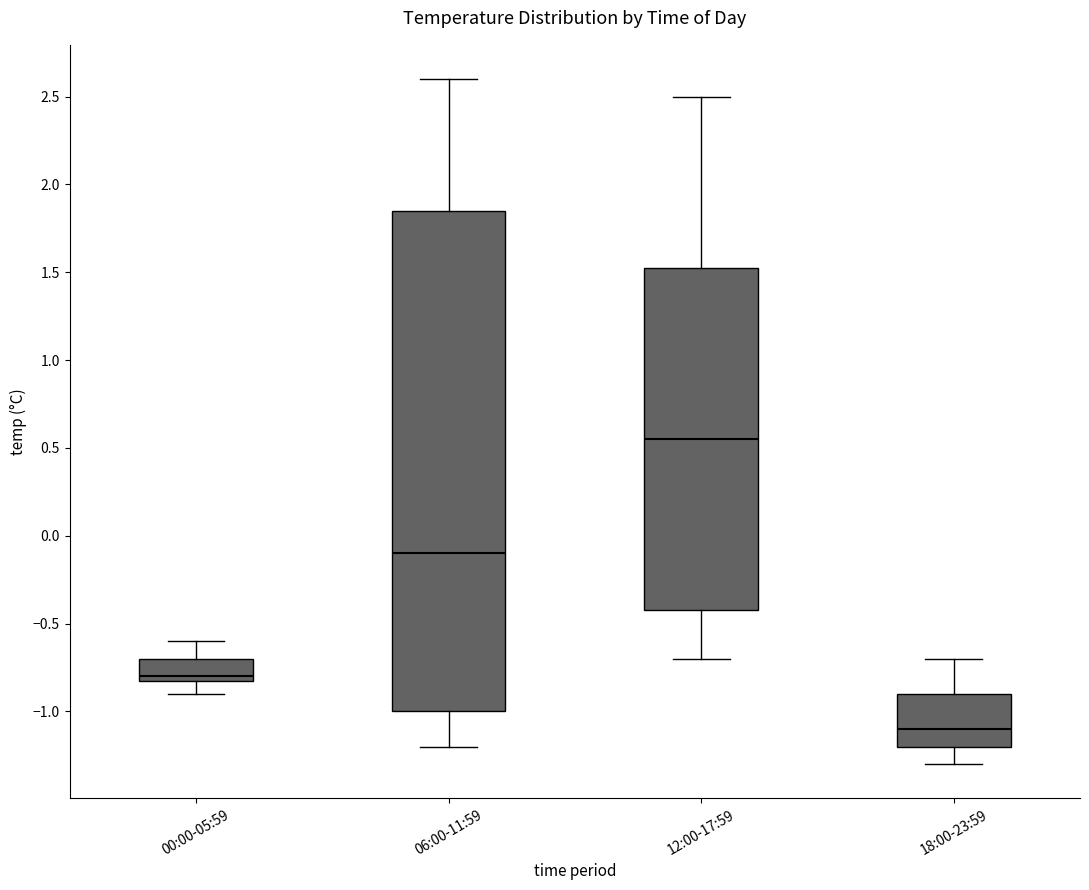

Reading left to right, transcribe this box plot: for each box, give where its median line is, the range the box spans, and where its two whiskers end, as read against the y-axis. The values are not printed on the chart, so give them approximately, as read against the axis.

00:00-05:59: median -0.80 (just above the box's lower edge), box -0.80 to -0.70, whiskers -0.90 to -0.60
06:00-11:59: median -0.10, box -1.00 to 1.85, whiskers -1.20 to 2.60
12:00-17:59: median 0.55, box -0.40 to 1.55, whiskers -0.70 to 2.50
18:00-23:59: median -1.10, box -1.20 to -0.90, whiskers -1.30 to -0.70